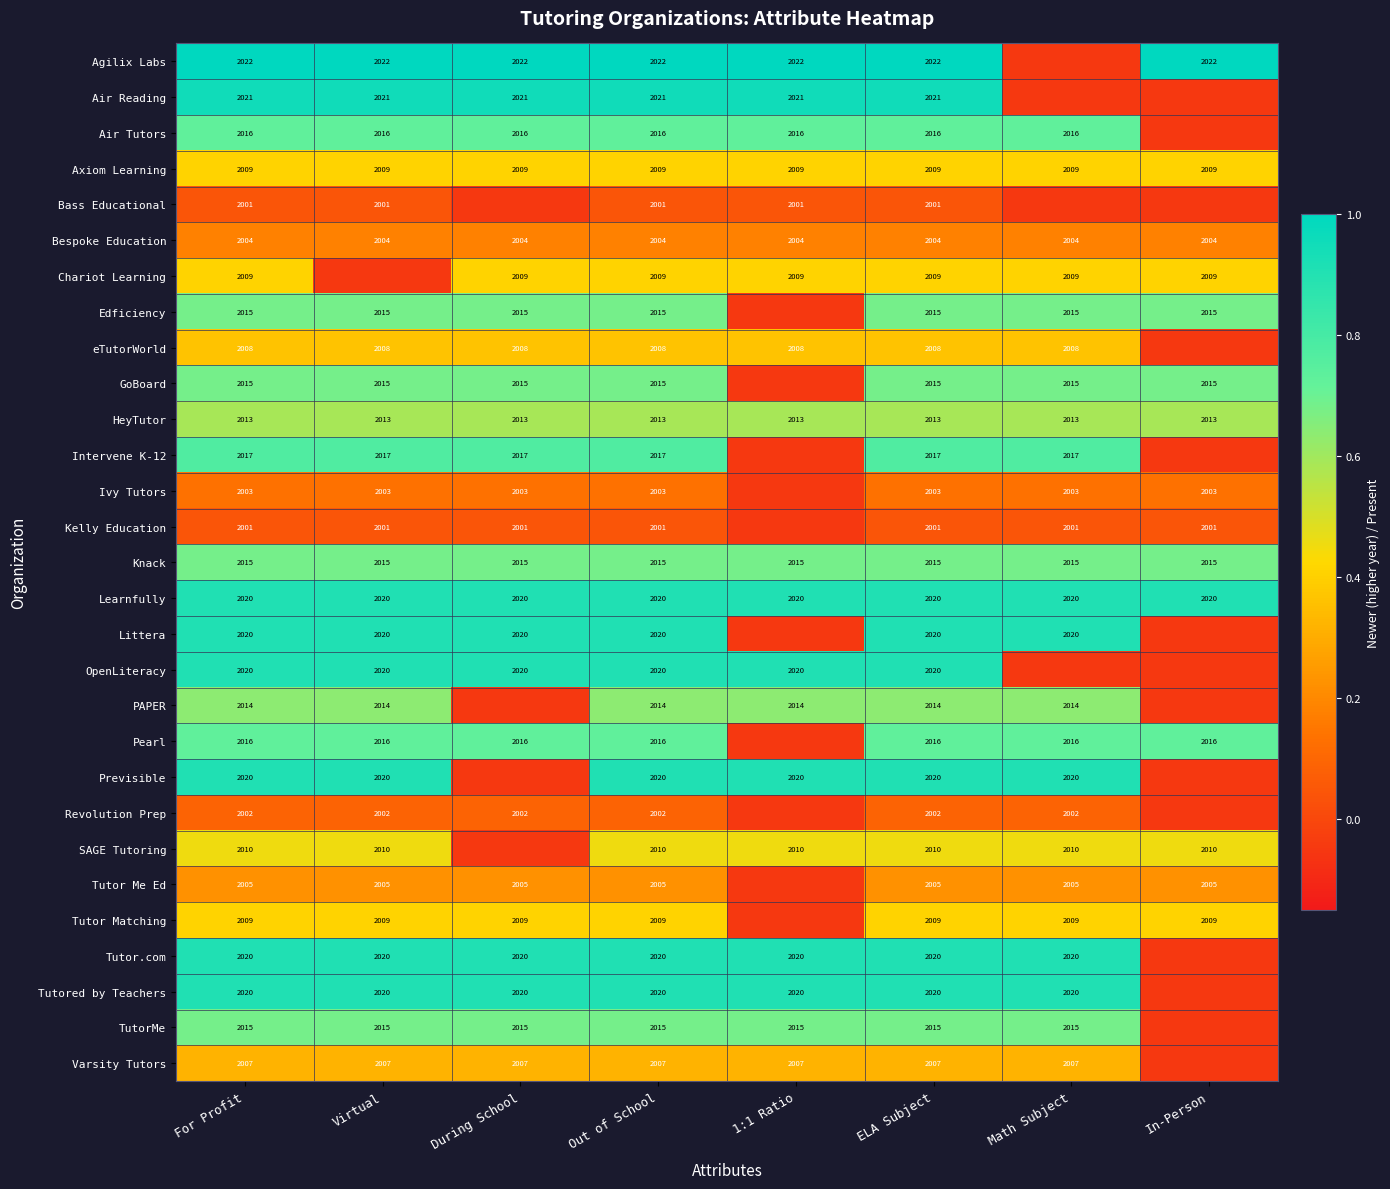

Is the value of eTutorWorld at During School greater than the value of Air Reading at Math Subject?

Yes